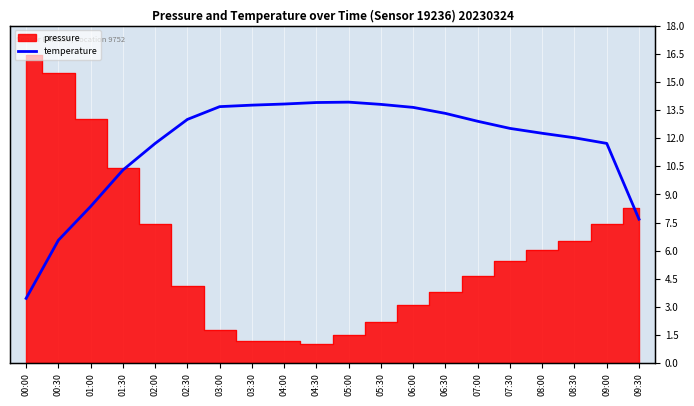

What position from the right is 00:00?

20